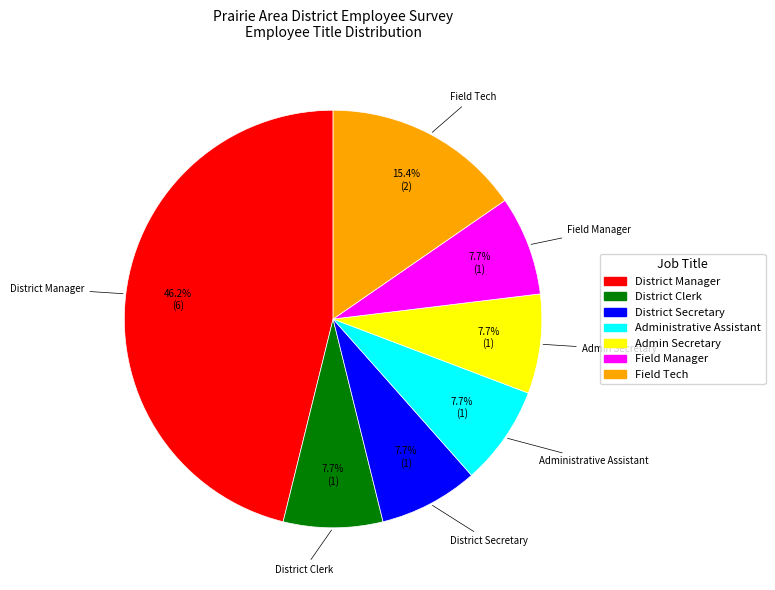

How many segments does this pie chart have?

7